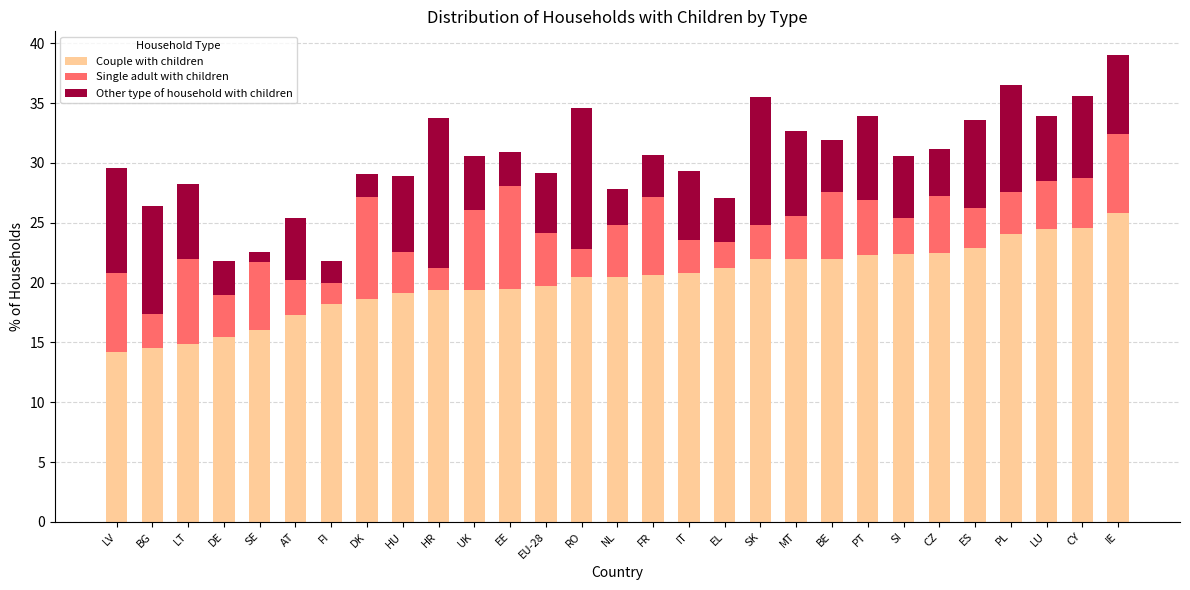

What is the total value across all series at CZ?

31.2